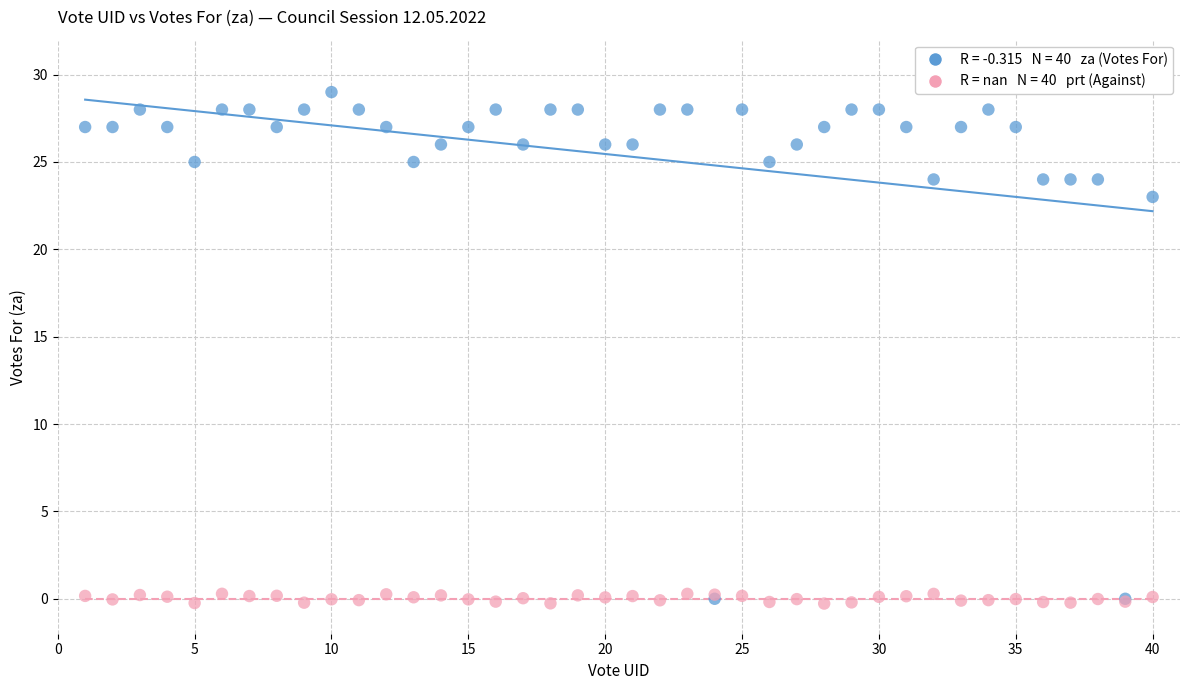

Across all series, what Y value is closest to 14?

23.0